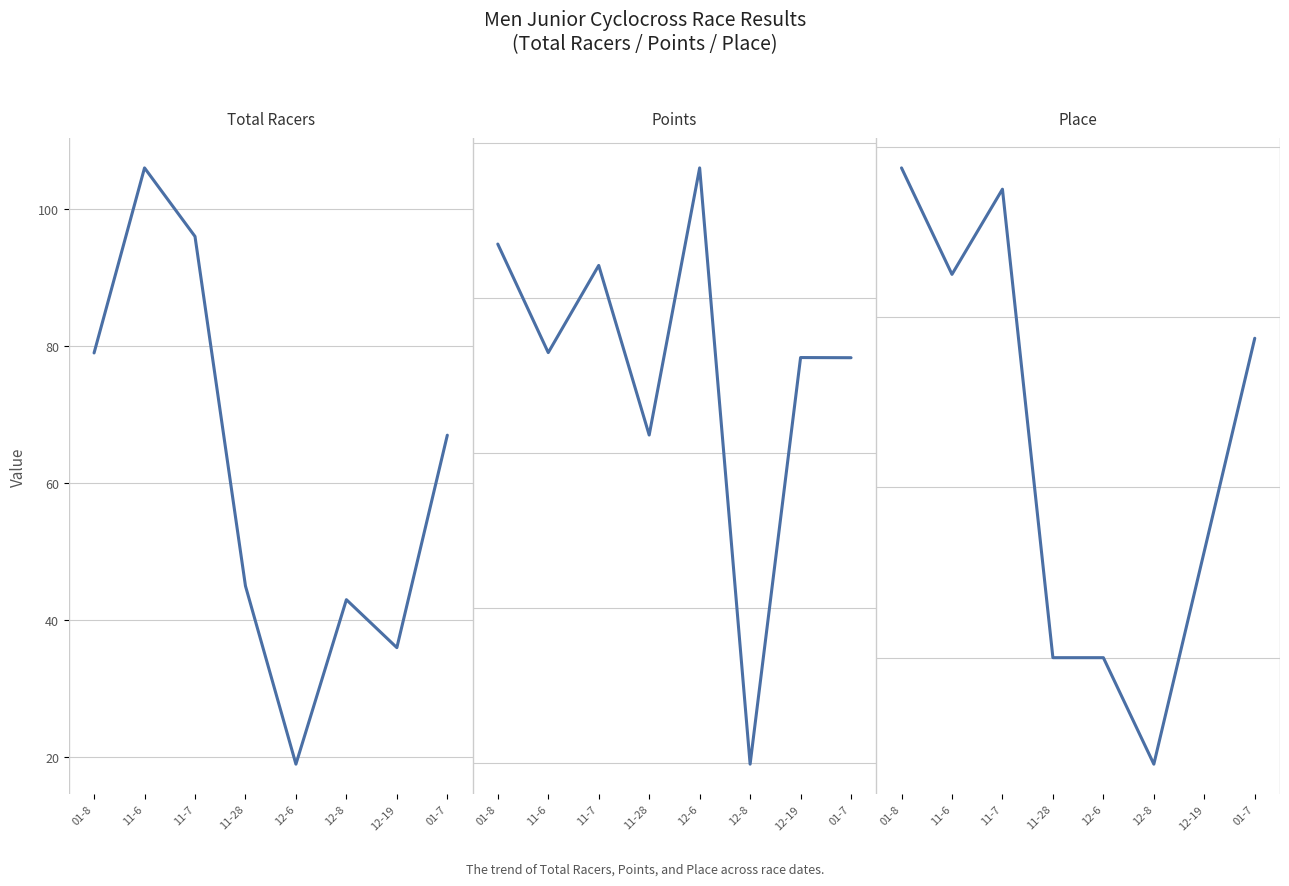

Which series has the largest range (max minus min)?

Total Racers